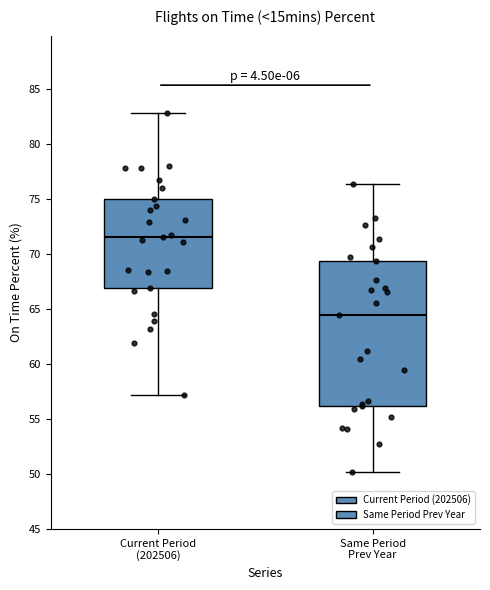

Reading left to right, read every box against the y-axis: the position of its median line, the range the box covers, and the ends of its whiskers. The values are not printed on the chart, so give them approximately, as read against the axis.

Current Period (202506): median 71.5, box 67.0 to 75.0, whiskers 57.0 to 83.0
Same Period Prev Year: median 64.5, box 56.0 to 69.5, whiskers 50.0 to 76.5